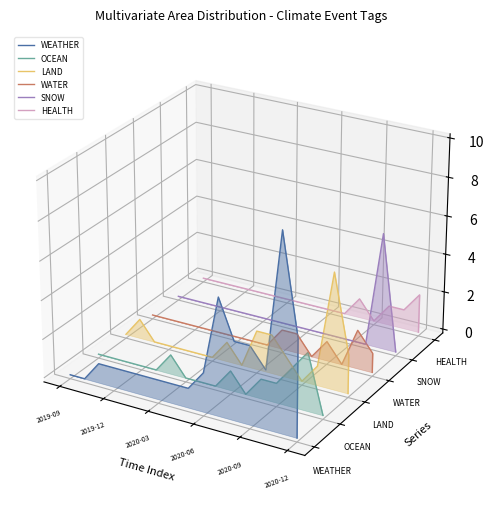

Is it true that WATER equals -0.0 at 15?

False